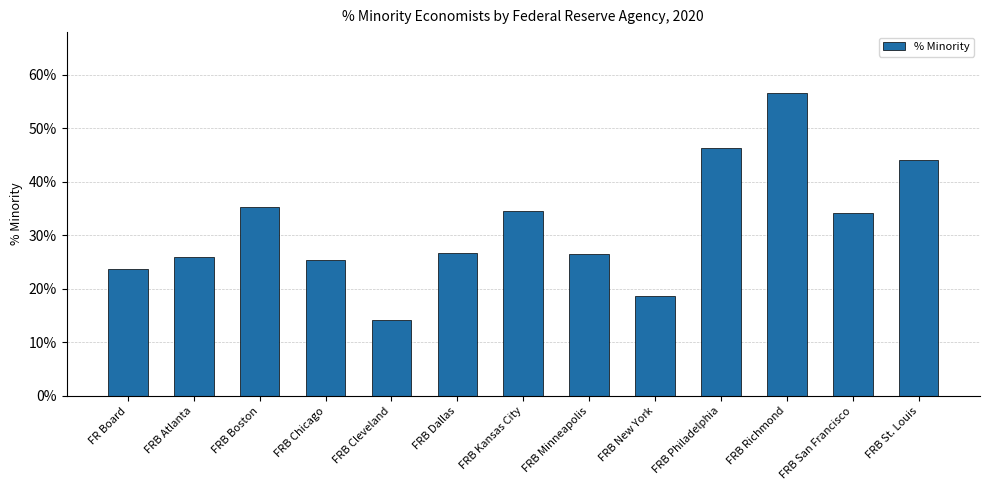

True or false: the data shows 0.6 at FRB Boston.

False